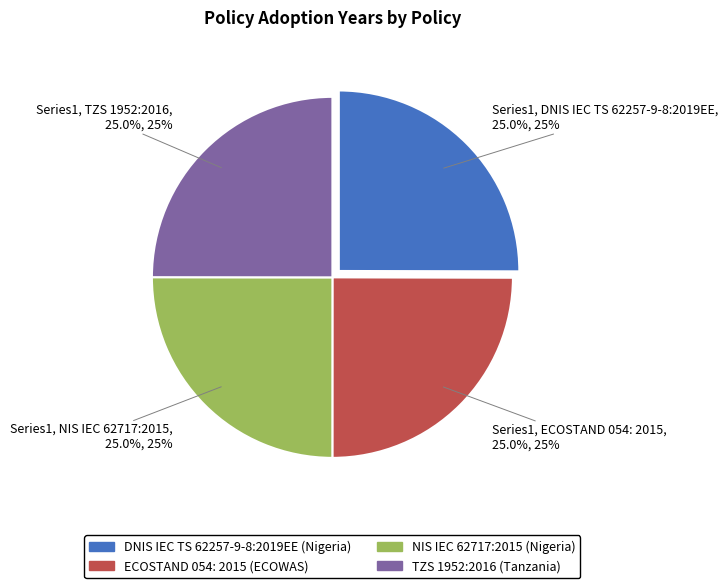

What is the ratio of the value at TZS 1952:2016 (Tanzania) to the value at NIS IEC 62717:2015 (Nigeria)?

1.0